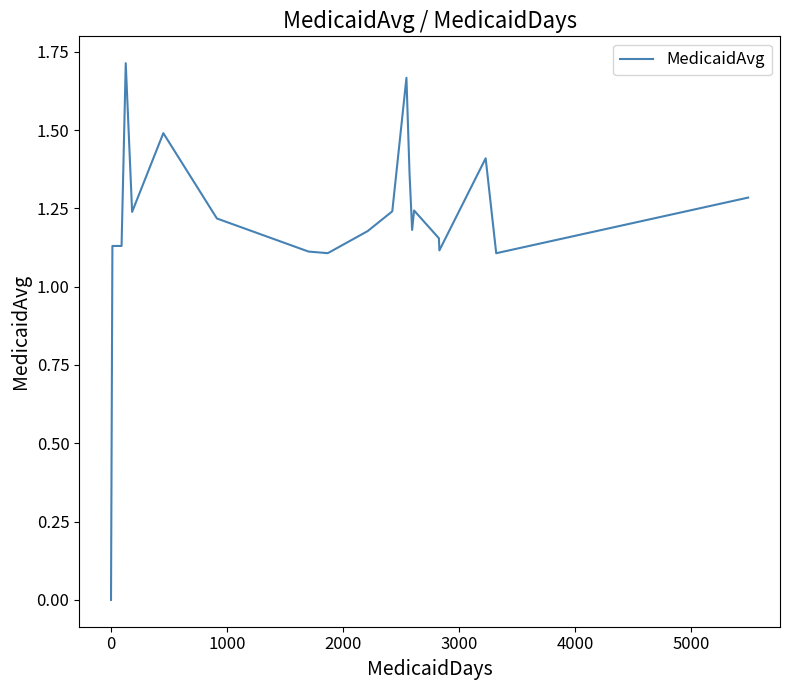

Is this an area chart (filled region under the line)?

No